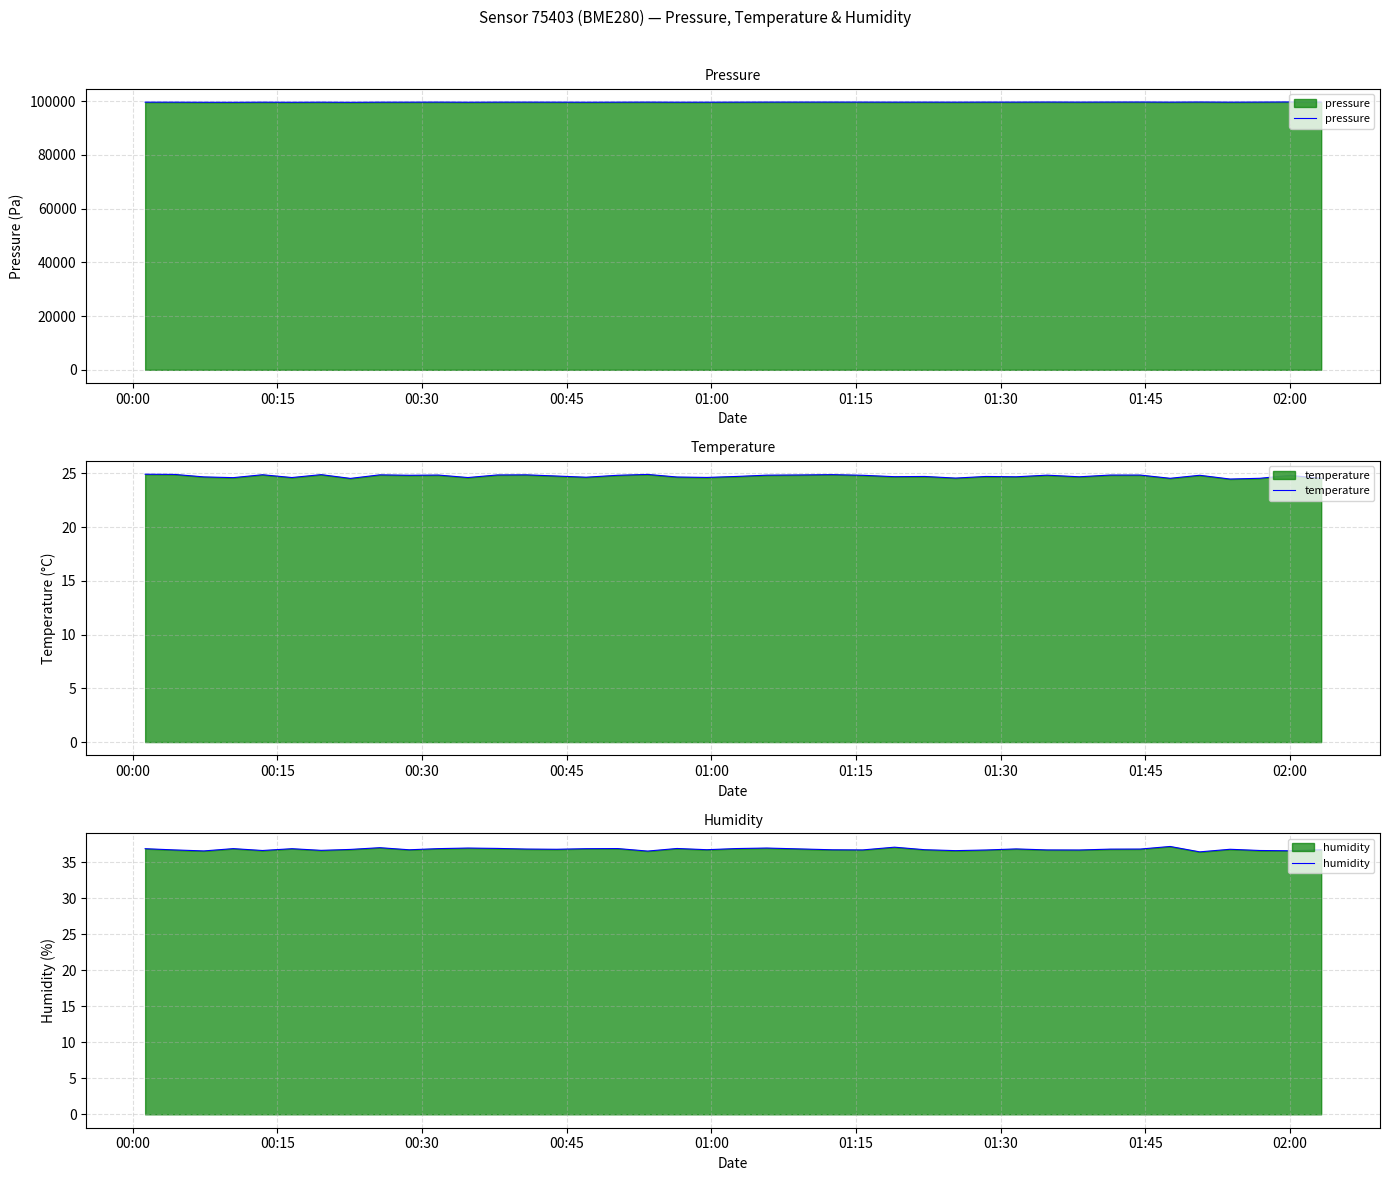

What is the maximum value for humidity?

37.2